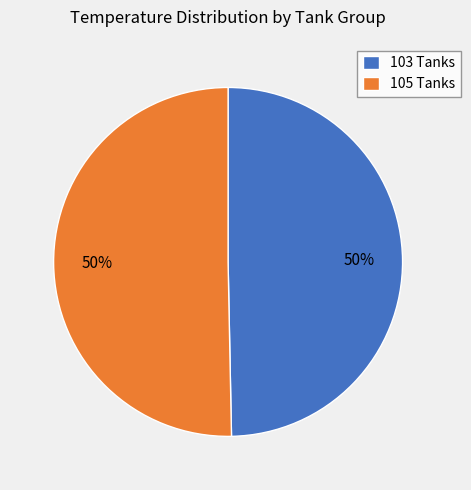

Is it true that 103 Tanks is 50% of the pie?

True